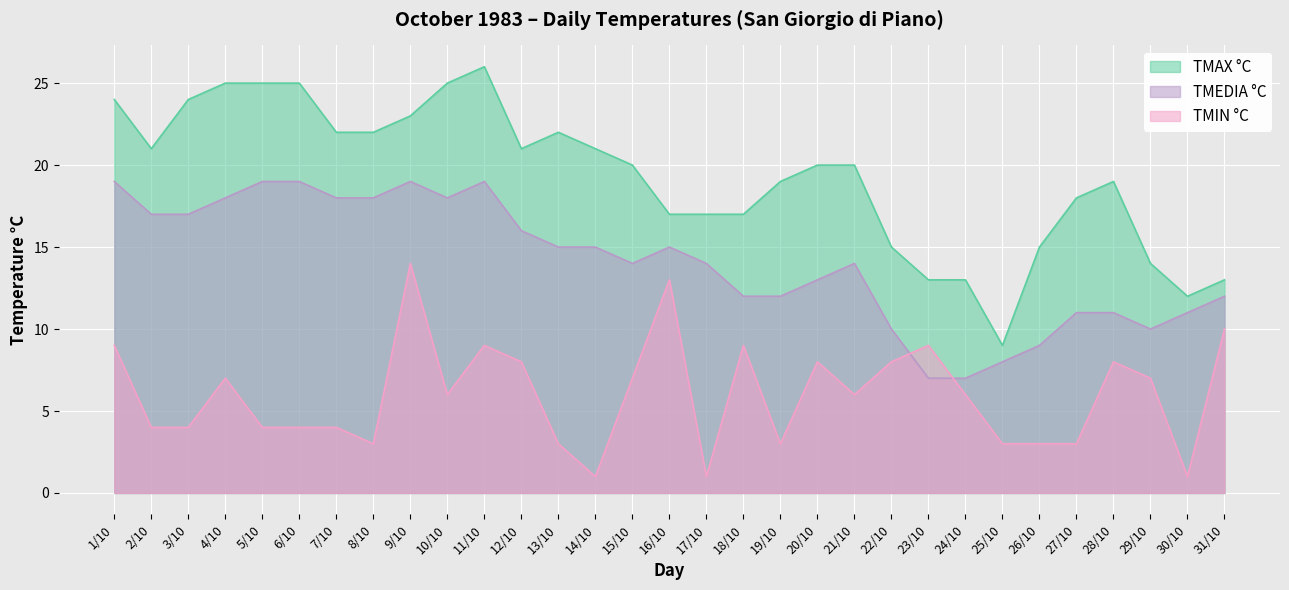

The value of TMAX °C at 8/10 is 22. True or false?

True